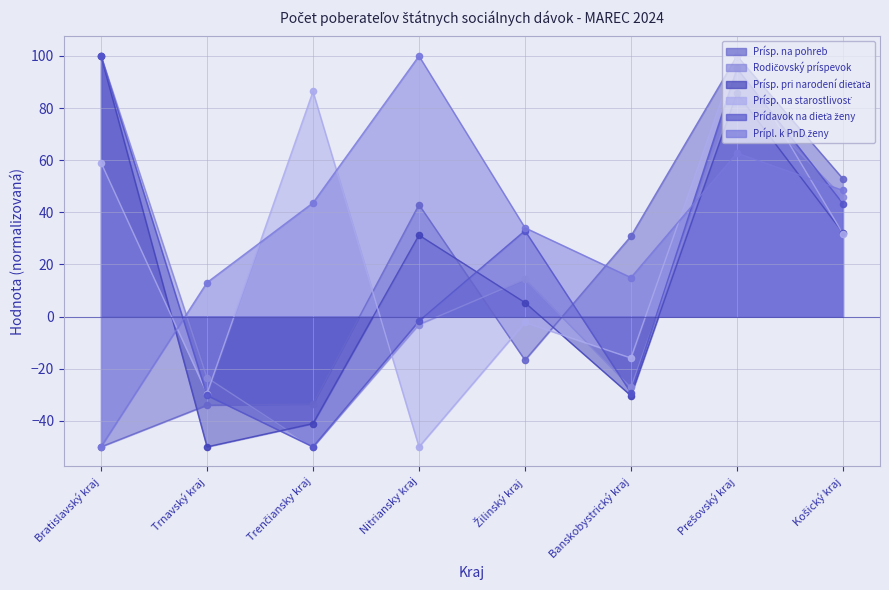

What is the total value across all series at Prešovský kraj?

531.0